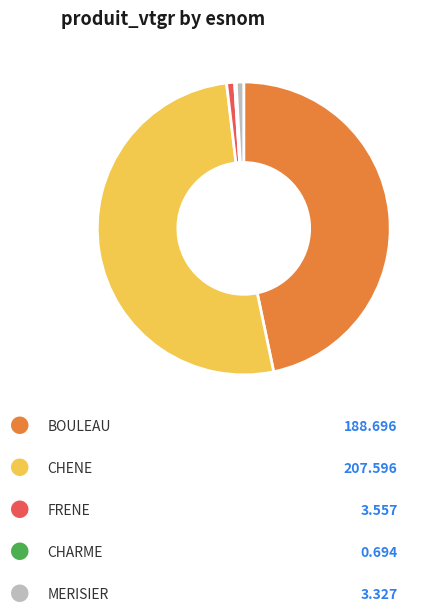

Does any single category account for the majority?

Yes